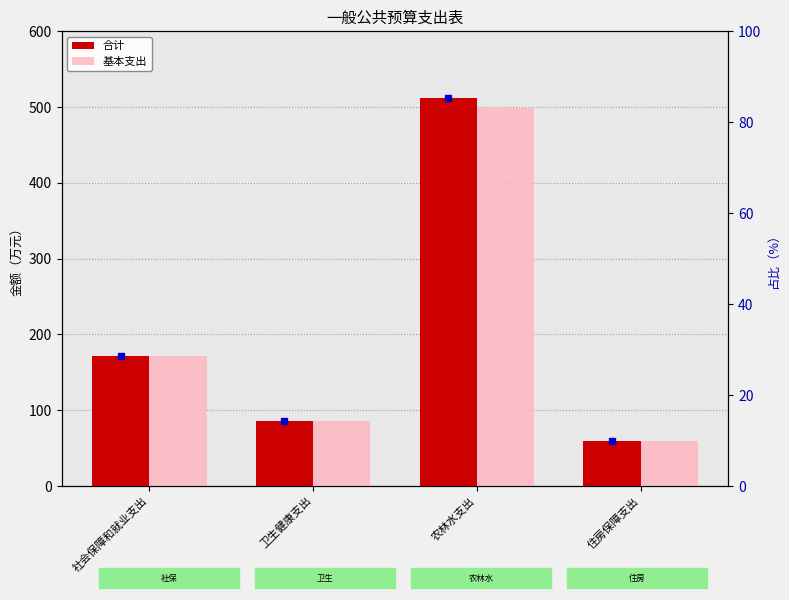

What is the sum of the 基本支出 values at 卫生健康支出 and 农林水支出?

583.7